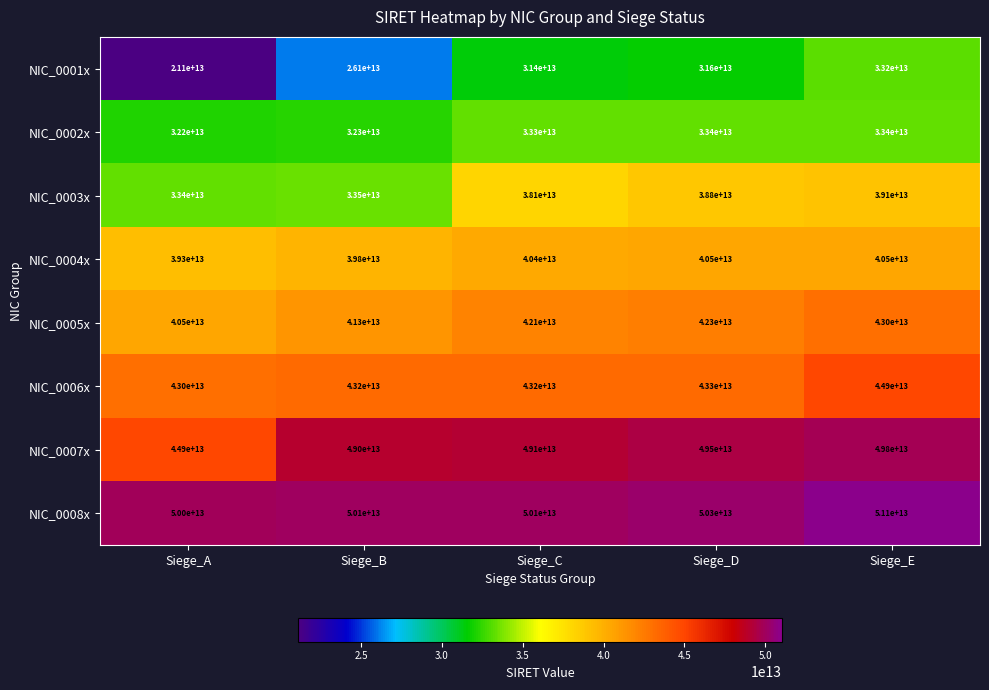

True or false: NIC_0004x has a value of 56798889363952 at Siege_C.

False